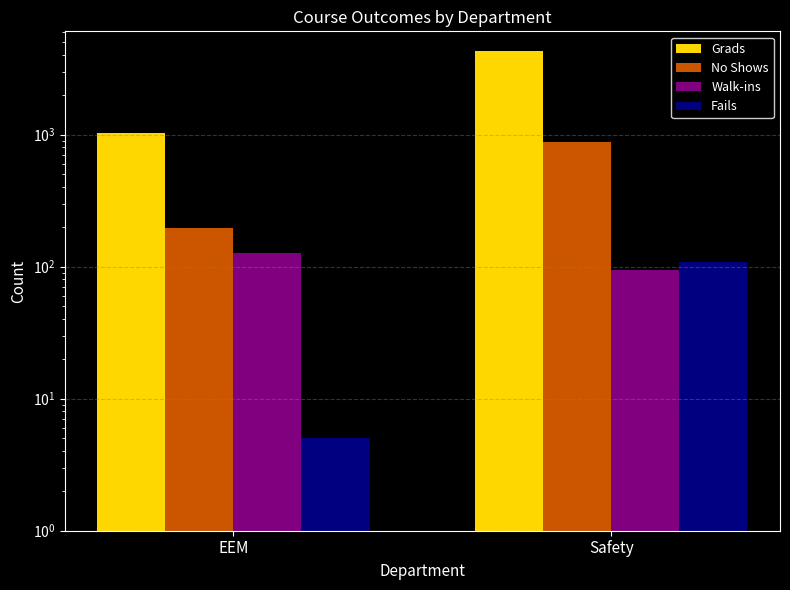

What is the smallest value displayed?

5